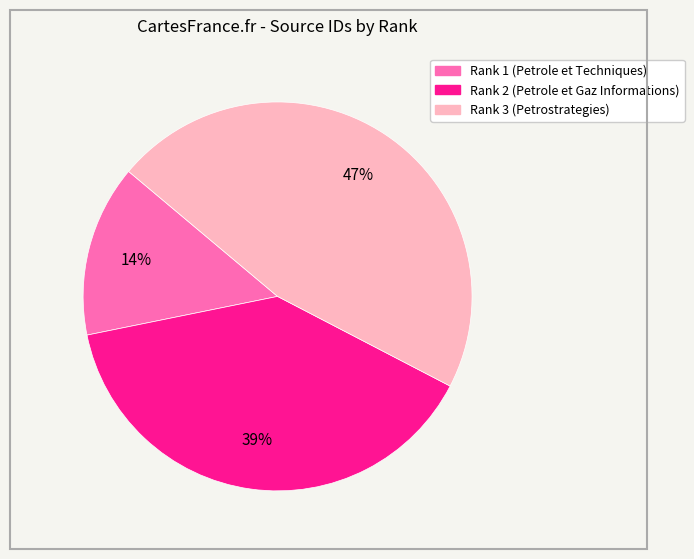

True or false: Rank 1 (Petrole et Techniques) accounts for 14% of the total.

True